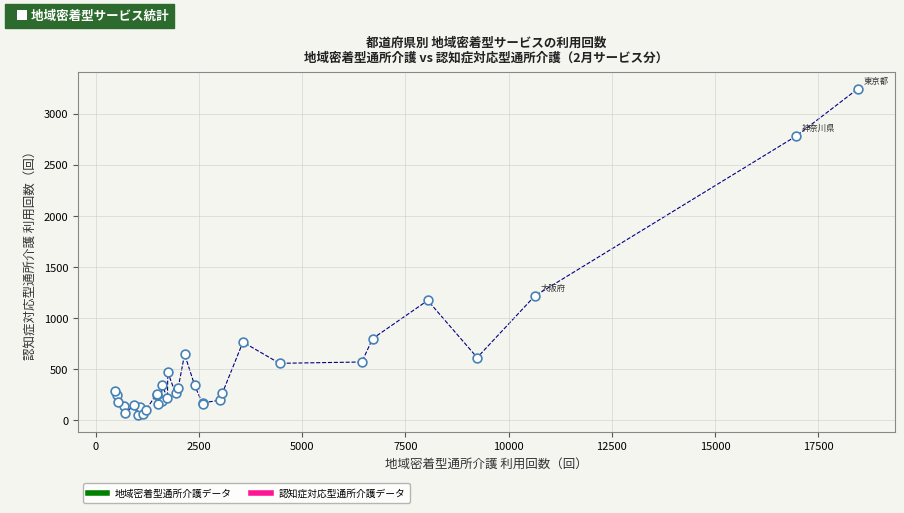

What Y value in the scatter plot is closest to 1645?

1215